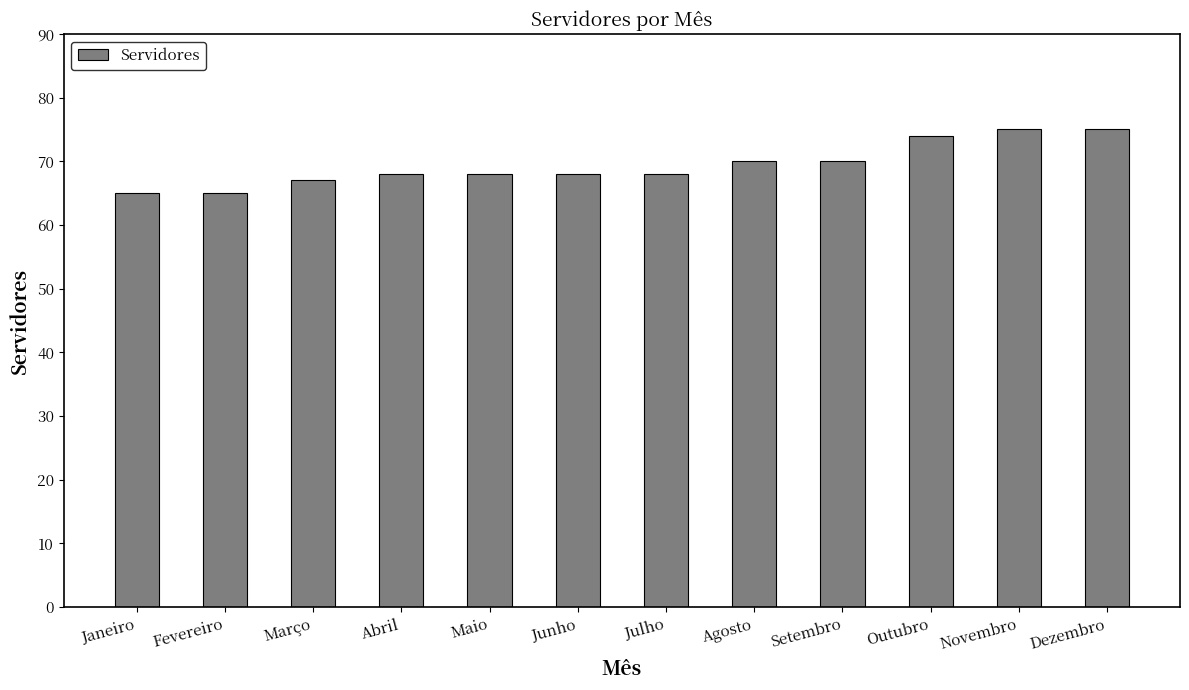

The chart shows a value of 101 at Junho. True or false?

False